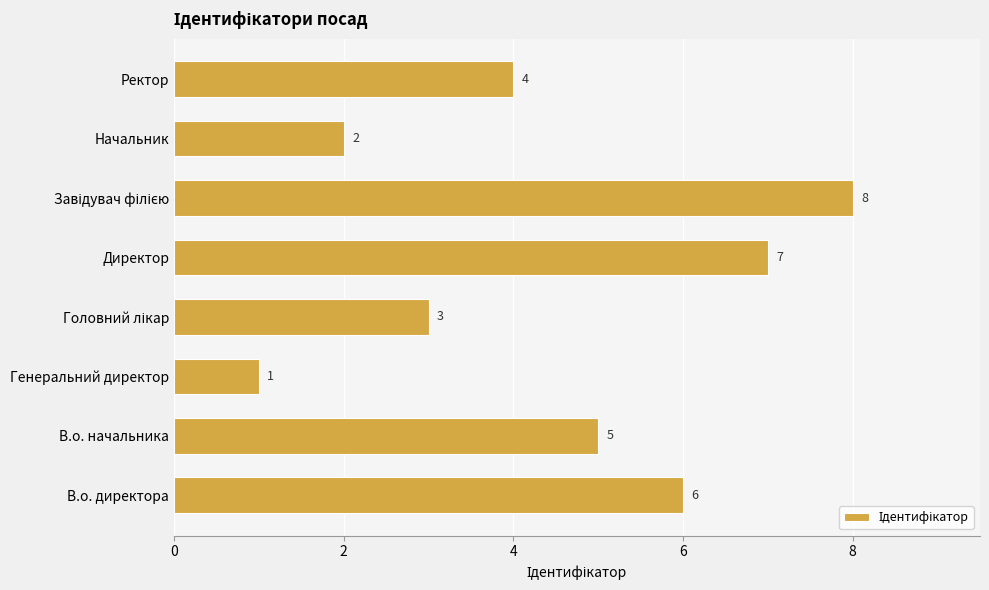

What is the maximum value shown in the chart?

8